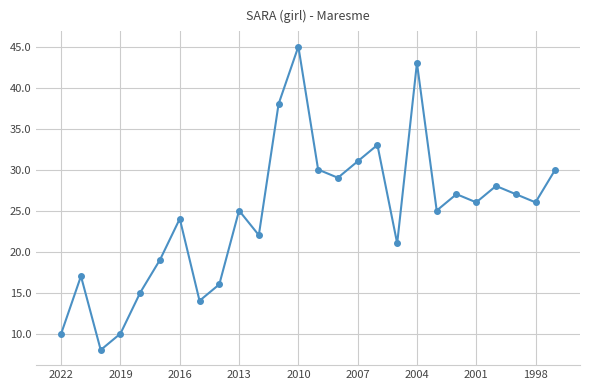

What is the value of the 4th point from the left?

10